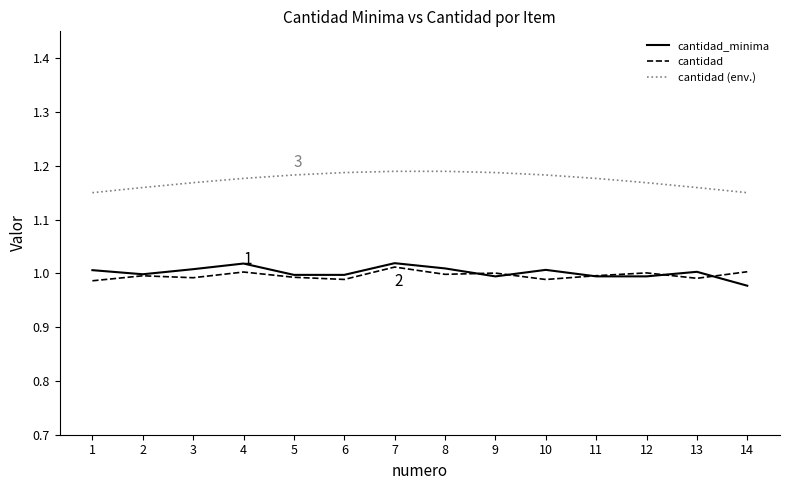

True or false: cantidad_minima and cantidad (env.) cross at least once.

False